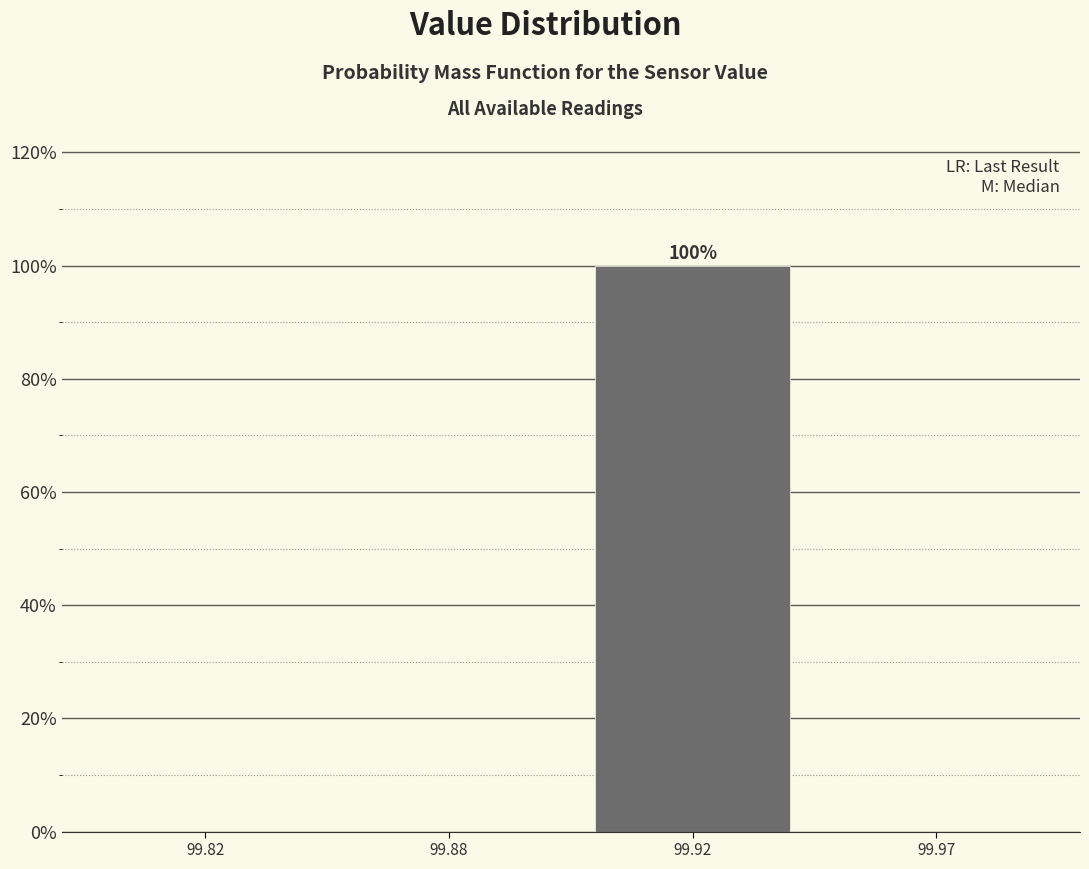

Reading right to left, extract all data points from this chart.

99.97=0	99.92=100	99.88=0	99.82=0